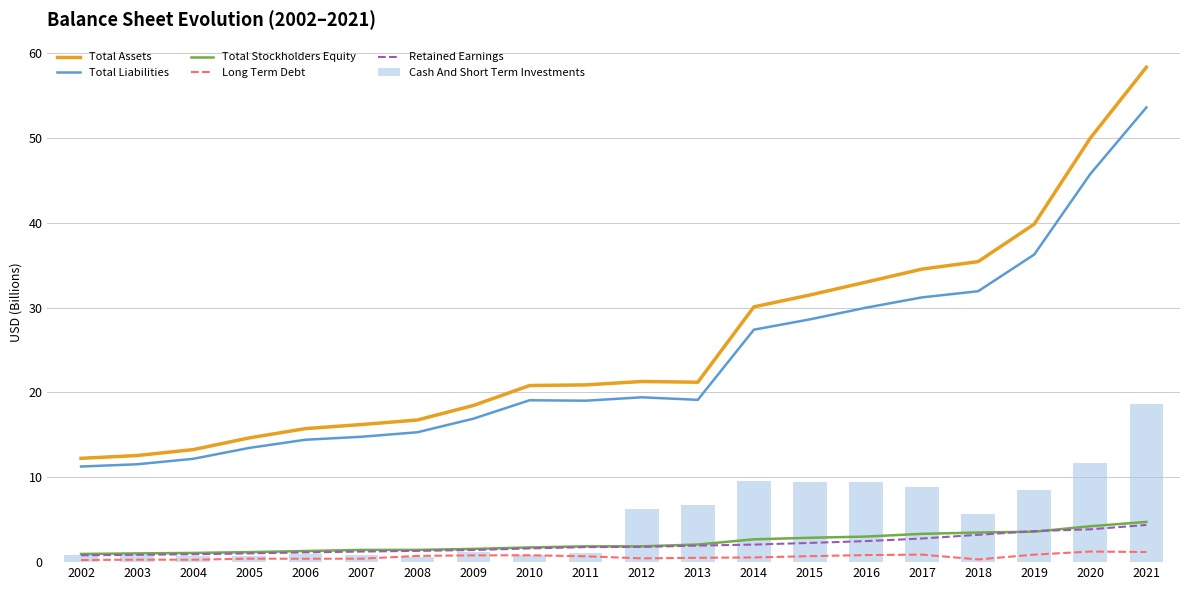

What is the total value across all series at 2006?

34.0